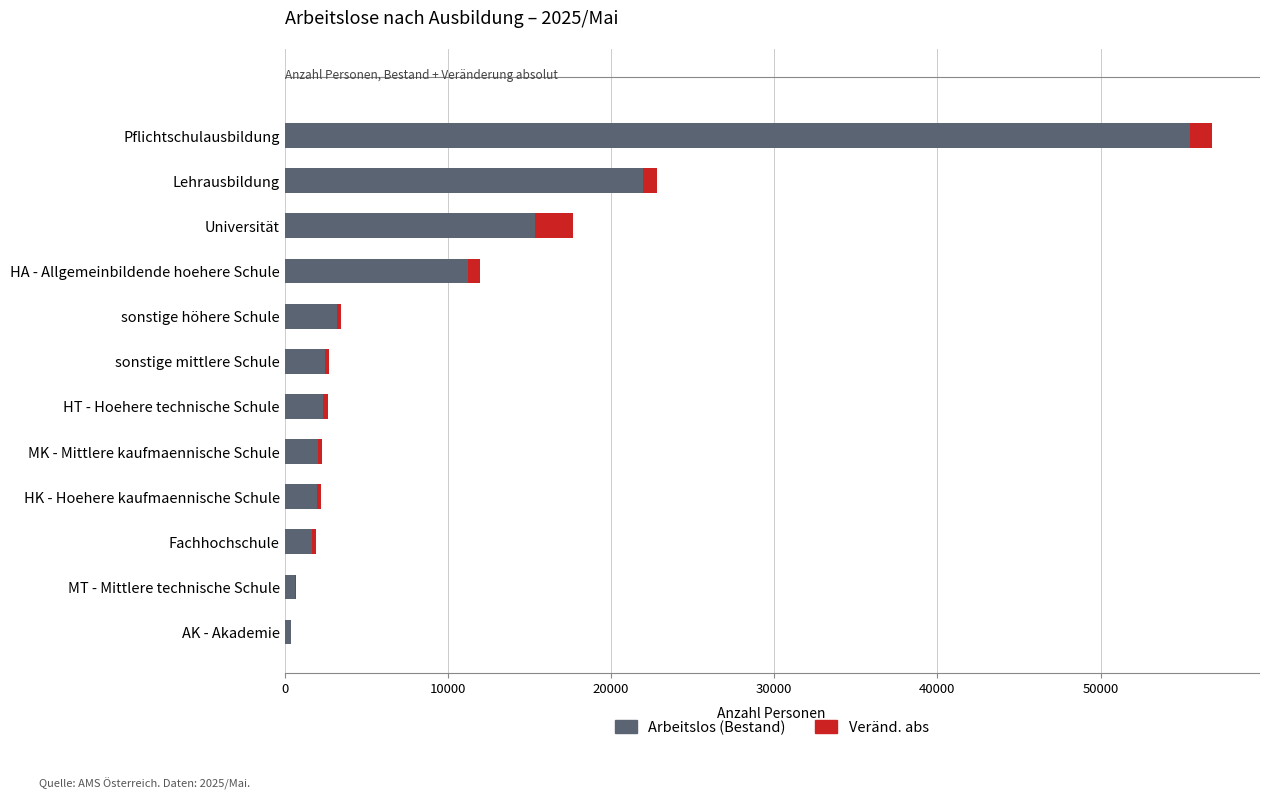

At which category is the sum across all series the highest?

Pflichtschulausbildung